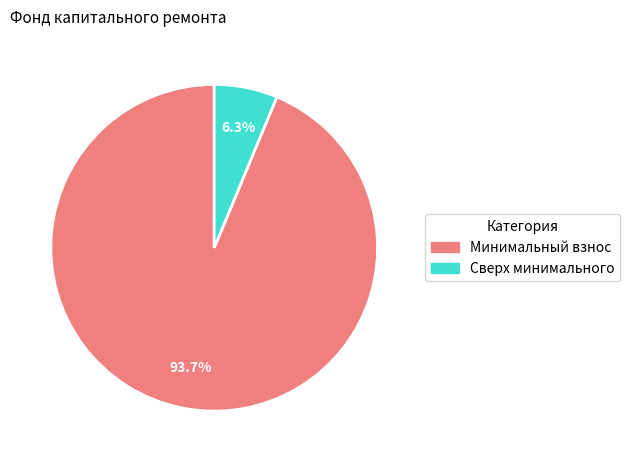

How many slices are in this pie chart?

2